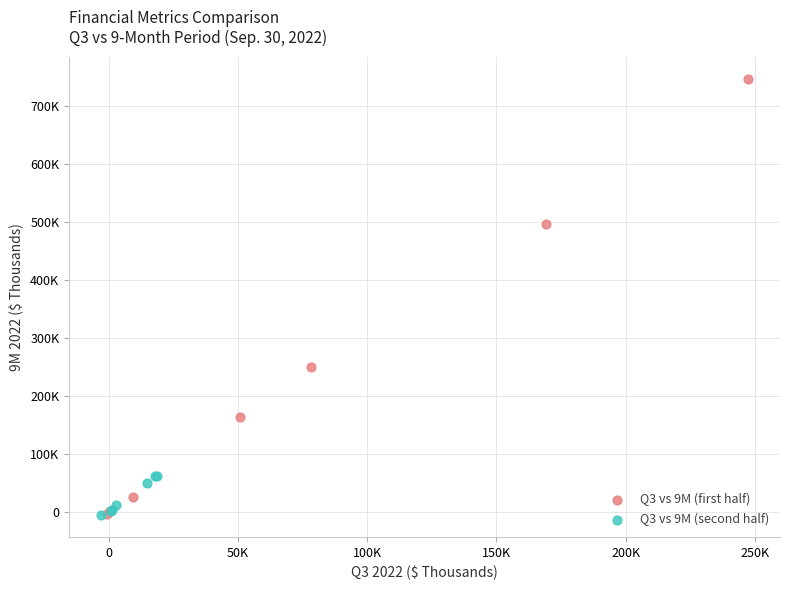

What are all the series names shown in the legend?

Q3 vs 9M (first half), Q3 vs 9M (second half)